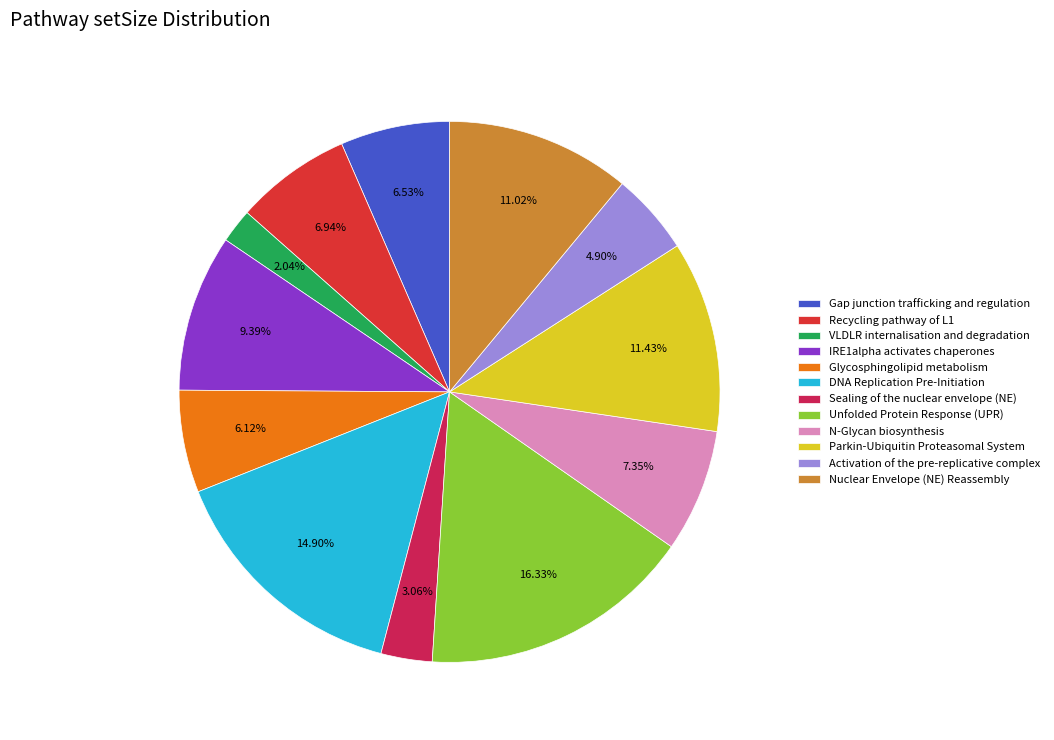

Approximately how many times larger is the value at IRE1alpha activates chaperones compared to Glycosphingolipid metabolism?

1.5